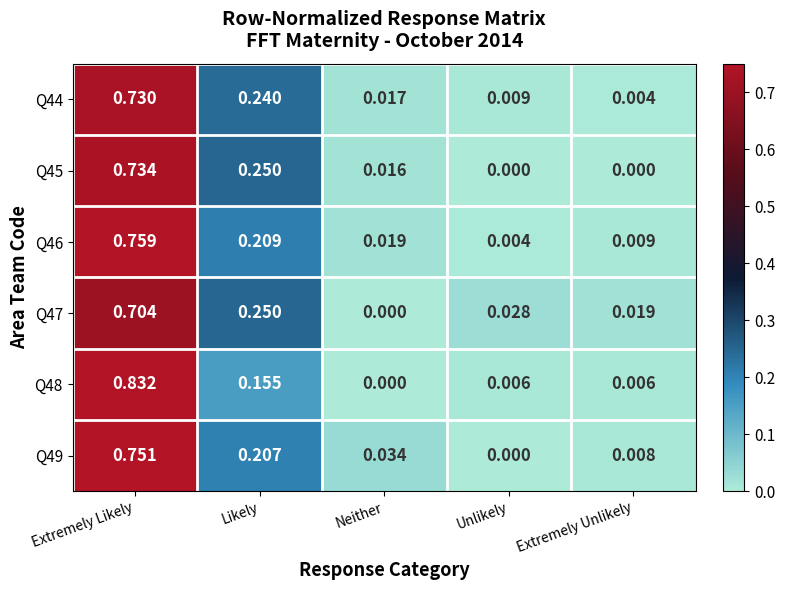

Which category has the highest value in the Q44 series?

Extremely Likely